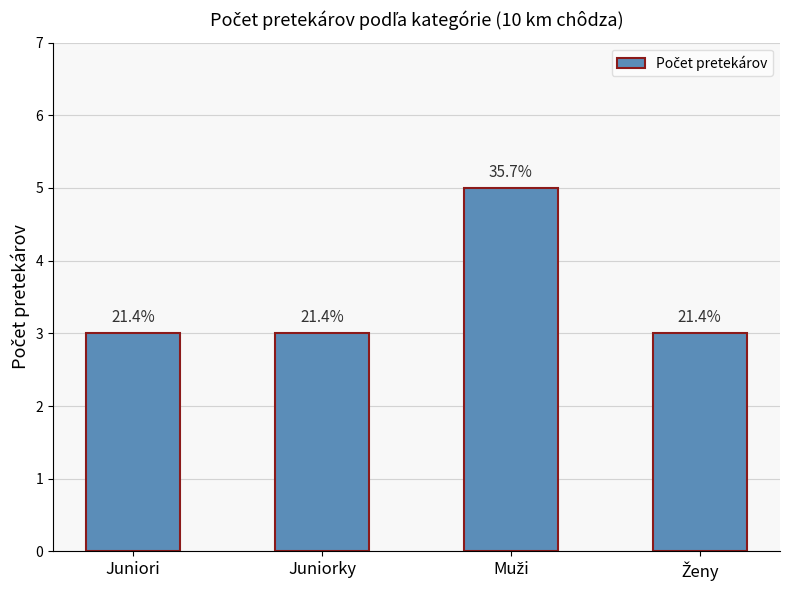

Read the value at Muži.

5